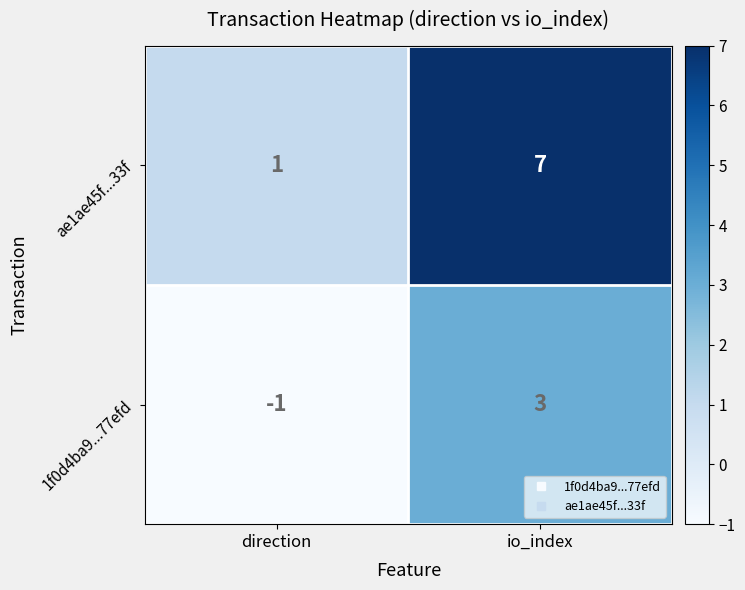

Rank the series by their maximum value, from highest to lowest.

ae1ae45f...33f, 1f0d4ba9...77efd